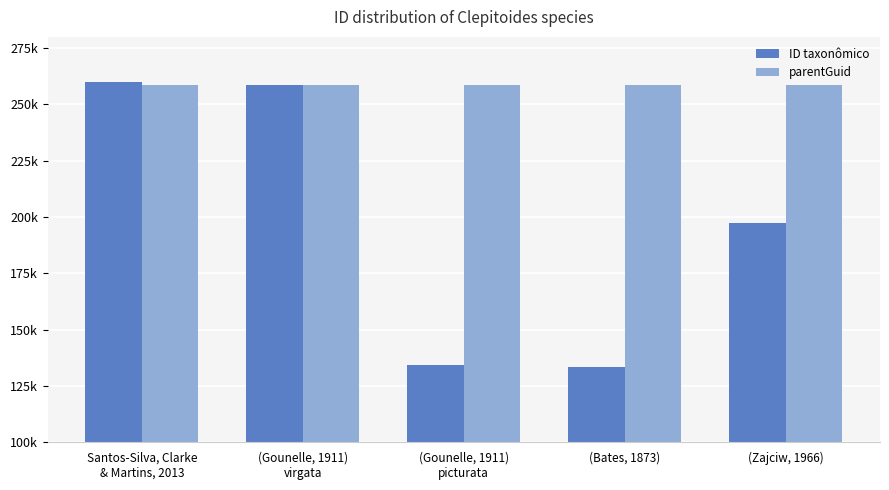

Are the bars horizontal?

No